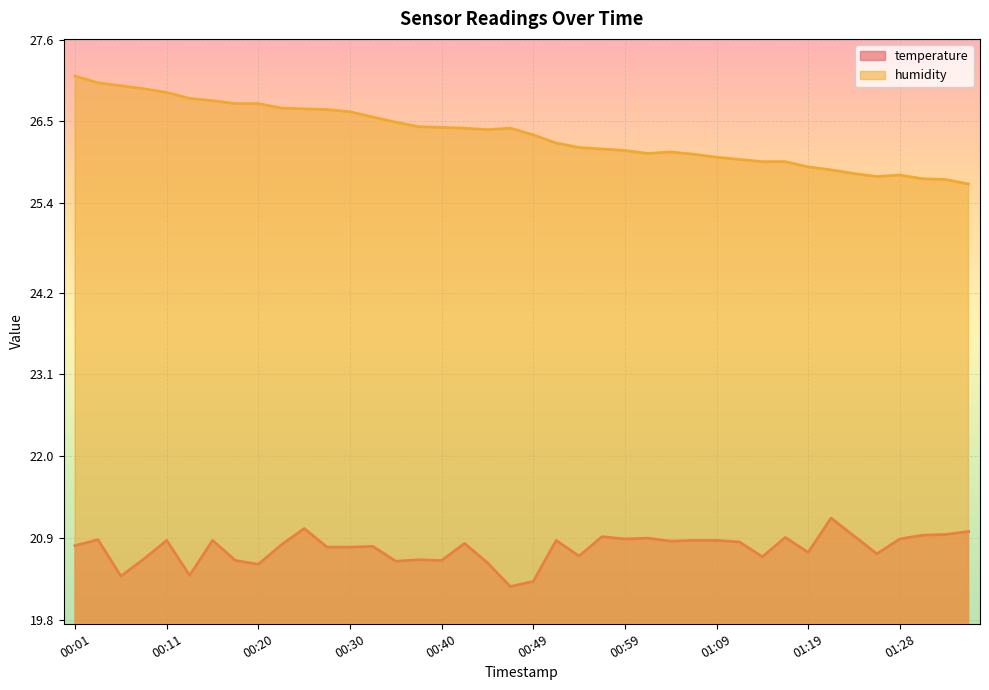

What is the maximum value shown in the chart?

27.1